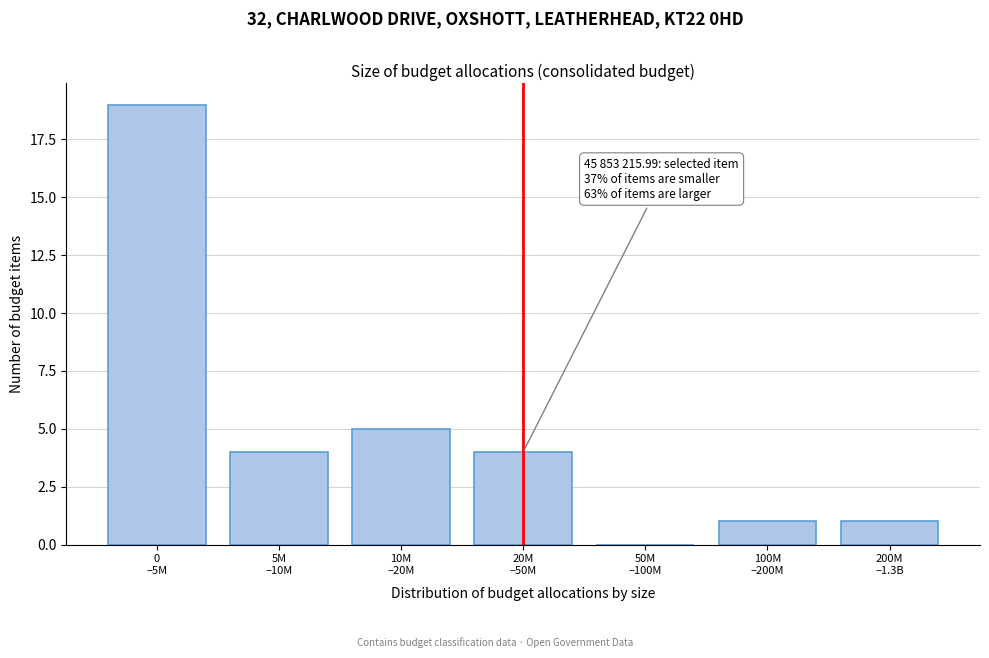

What is the maximum value shown in the chart?

19